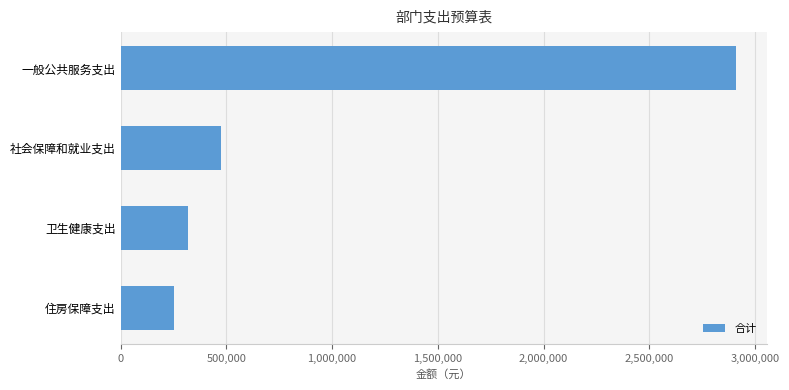

True or false: the data shows 372166.0 at 住房保障支出.

False